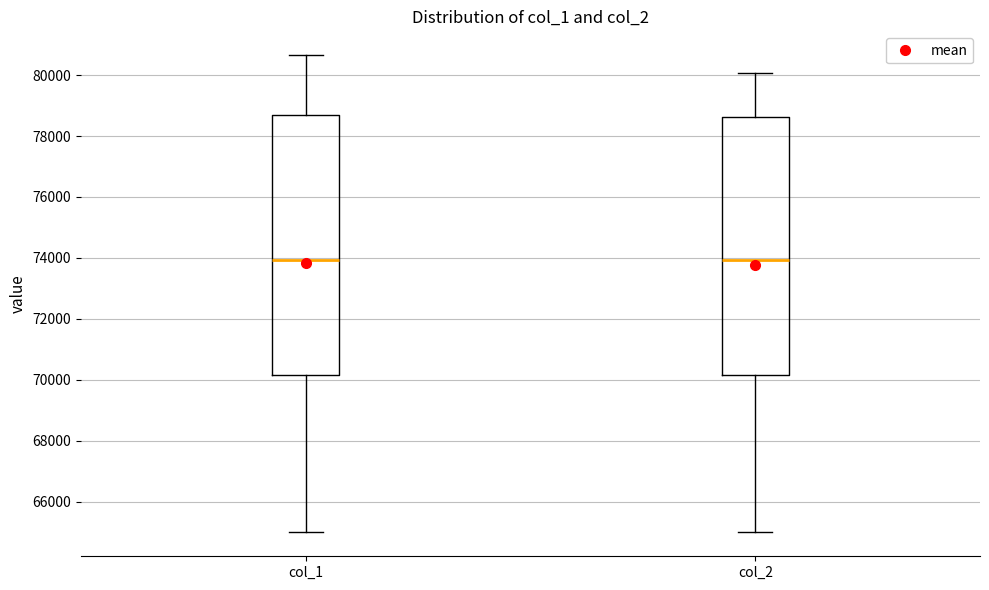

Where is the upper edge of the box for col_1 on the y-axis? The values are not printed on the chart, so give them approximately, as read against the axis.

78600